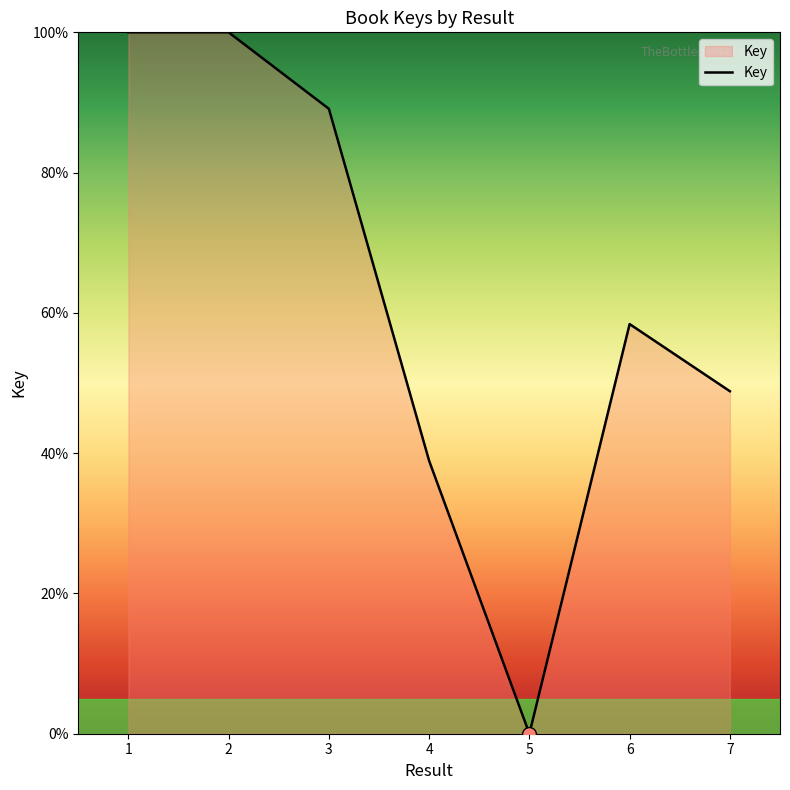

What is the difference between the second highest and minimum values?

100.0